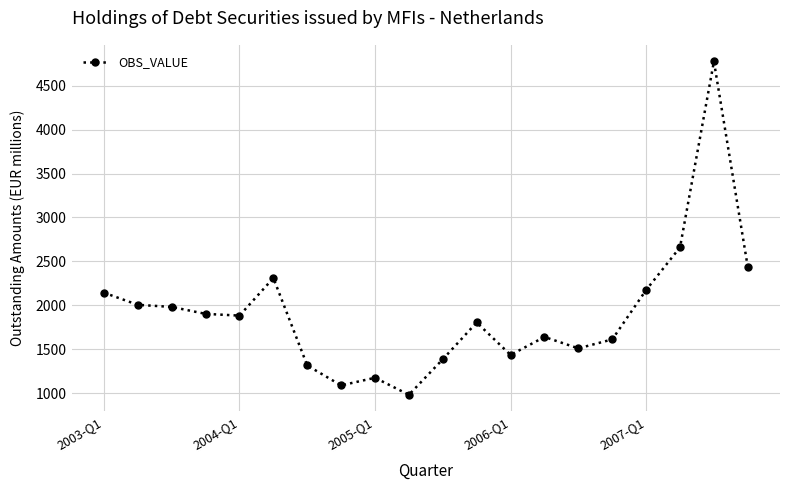

Does the chart have visible grid lines?

Yes